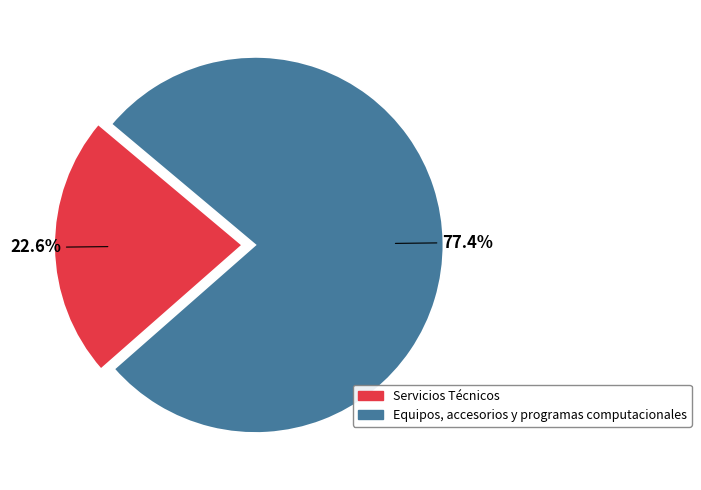

To the nearest percent, what portion does Equipos, accesorios y programas computacionales represent?

77%